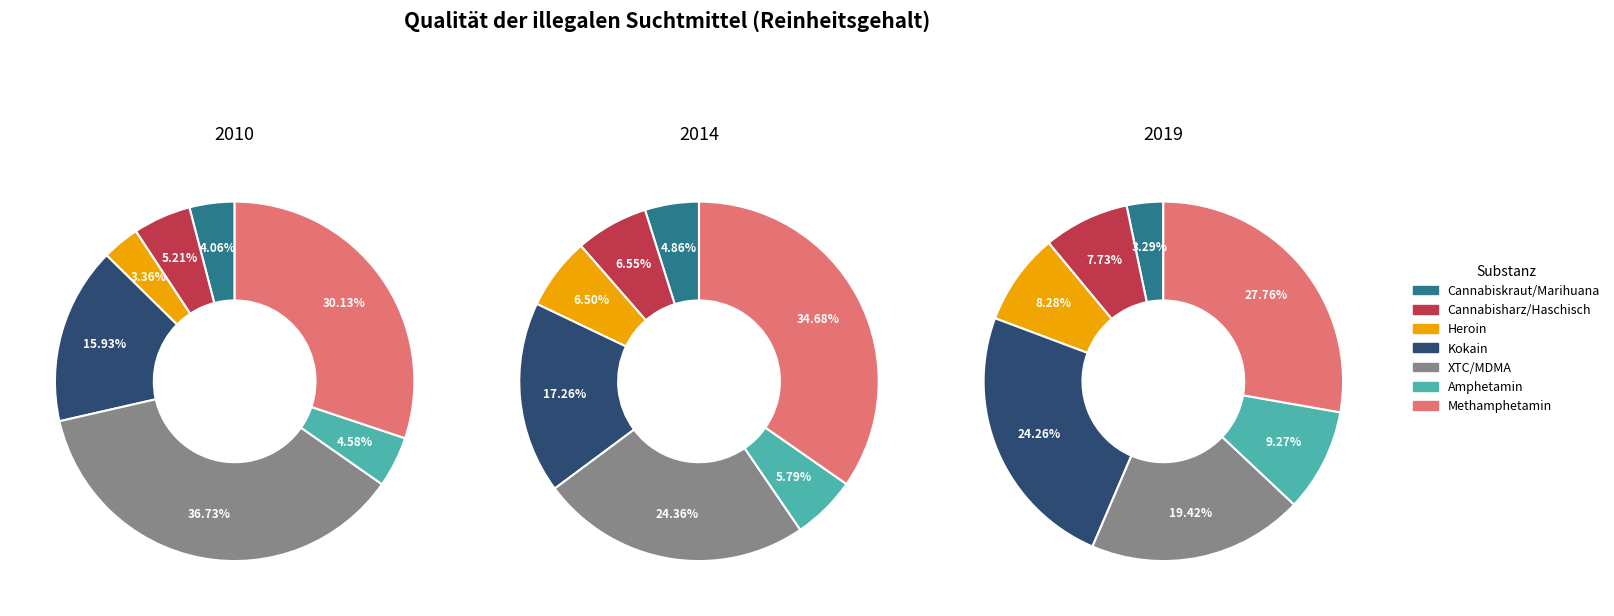

Is it true that Cannabisharz/Haschisch is 5% of the pie?

True